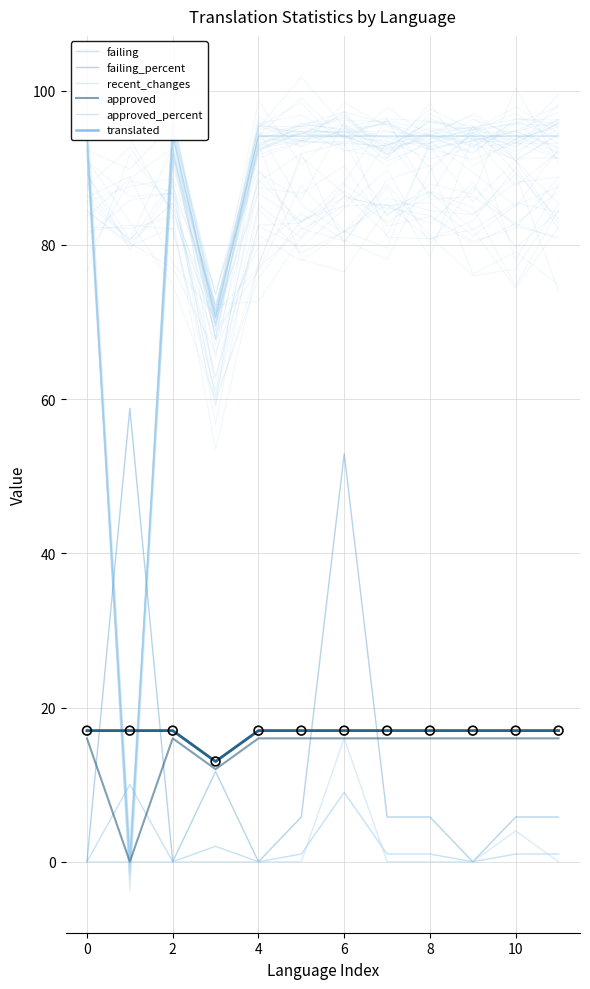

At how many categories does at least one series exceed 46?

12